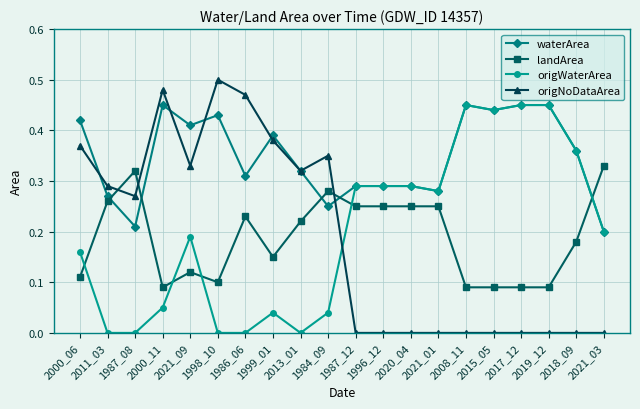

At which label does origNoDataArea reach its peak?

1998_10